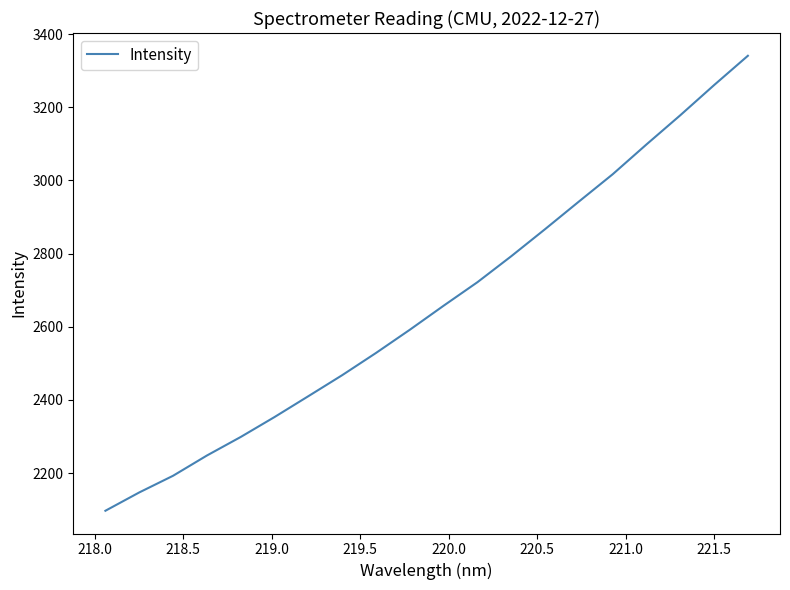

What is the smallest value displayed?

2096.9